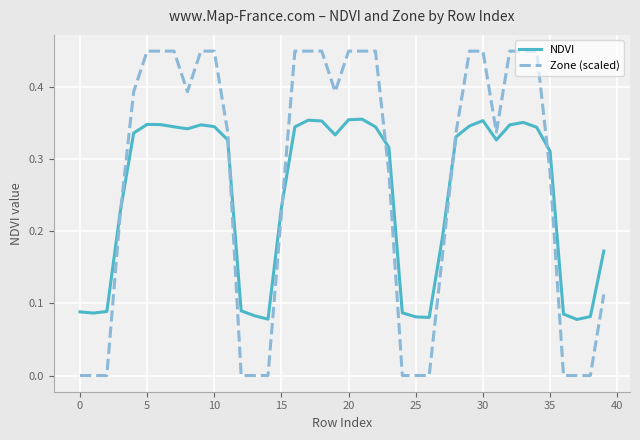

Which series has the largest range (max minus min)?

Zone (scaled)